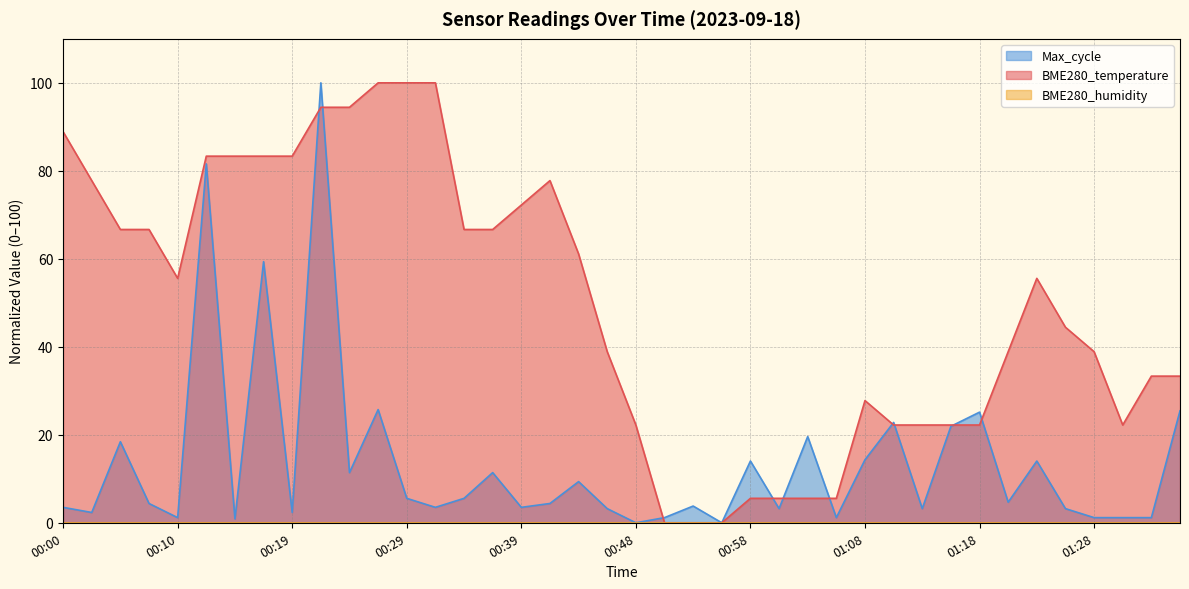

Reading left to right, list all the values displayed in this chart.

BME280_temperature: 88.9	77.8	66.7	66.7	55.6	83.3	83.3	83.3	83.3	94.4	94.4	100.0	100.0	100.0	66.7	66.7	72.2	77.8	61.1	38.9	22.2	0.0	0.0	0.0	5.6	5.6	5.6	5.6	27.8	22.2	22.2	22.2	22.2	38.9	55.6	44.4	38.9	22.2	33.3	33.3
Max_cycle: 3.5	2.3	18.4	4.4	1.2	81.6	0.9	59.4	2.3	100.0	11.4	25.7	5.6	3.5	5.6	11.4	3.5	4.4	9.4	3.2	0.0	1.2	3.8	0.0	14.0	3.2	19.6	1.2	14.3	22.8	3.2	21.9	25.1	4.7	14.0	3.2	1.2	1.2	1.2	25.4